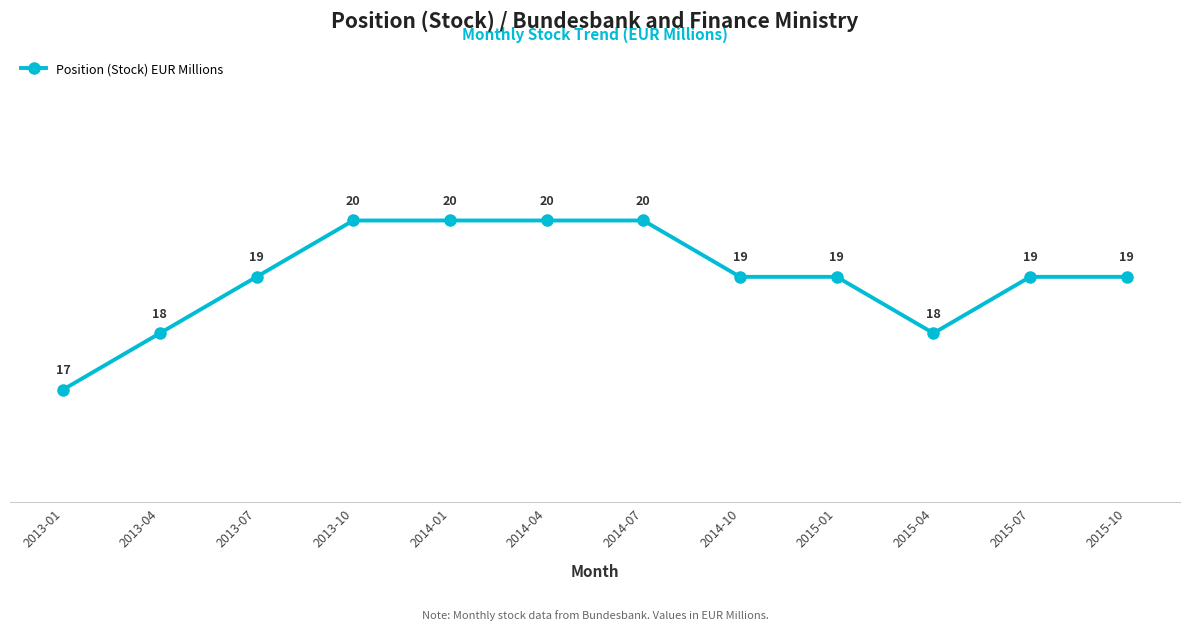

The chart shows a value of 32 at 2014-07. True or false?

False